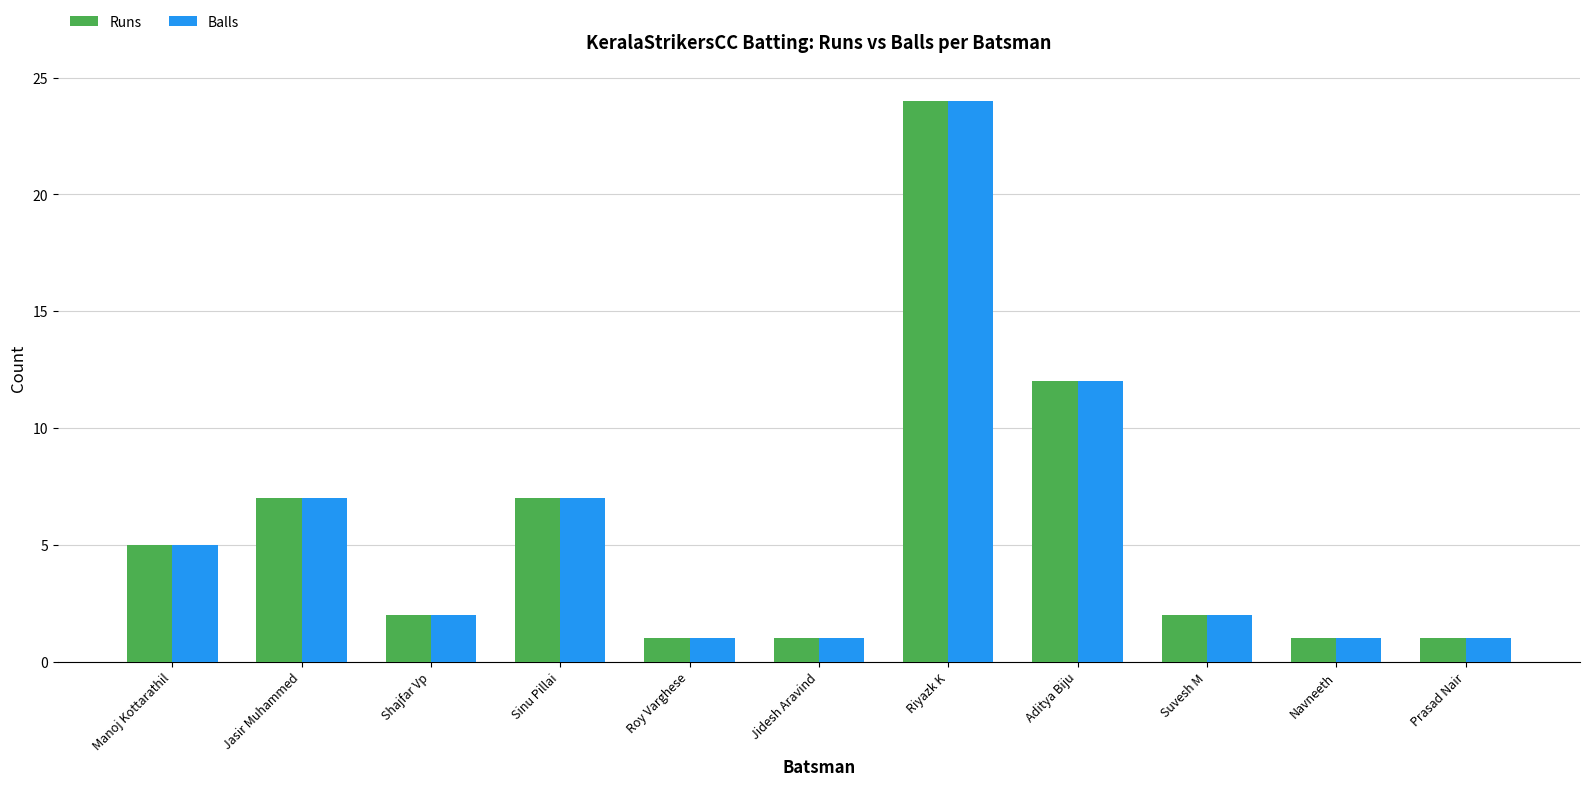

What position from the right is Navneeth?

2